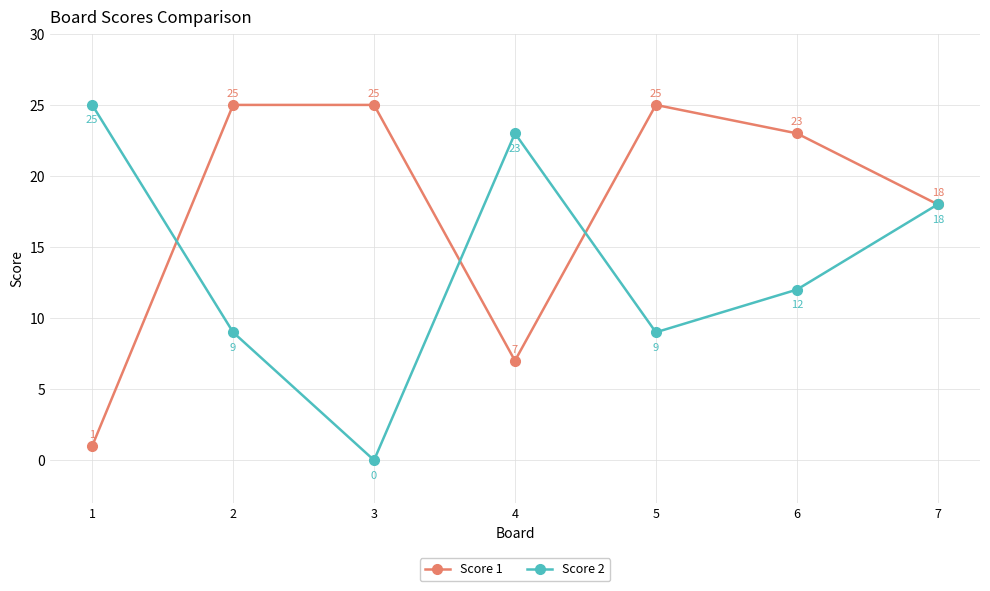

Which series has the largest total across all categories?

Score 1